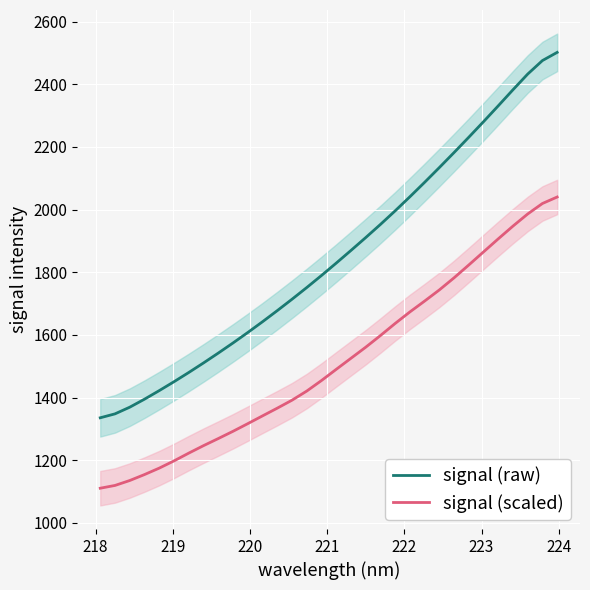

True or false: signal (raw) and signal (scaled) intersect in this chart.

False